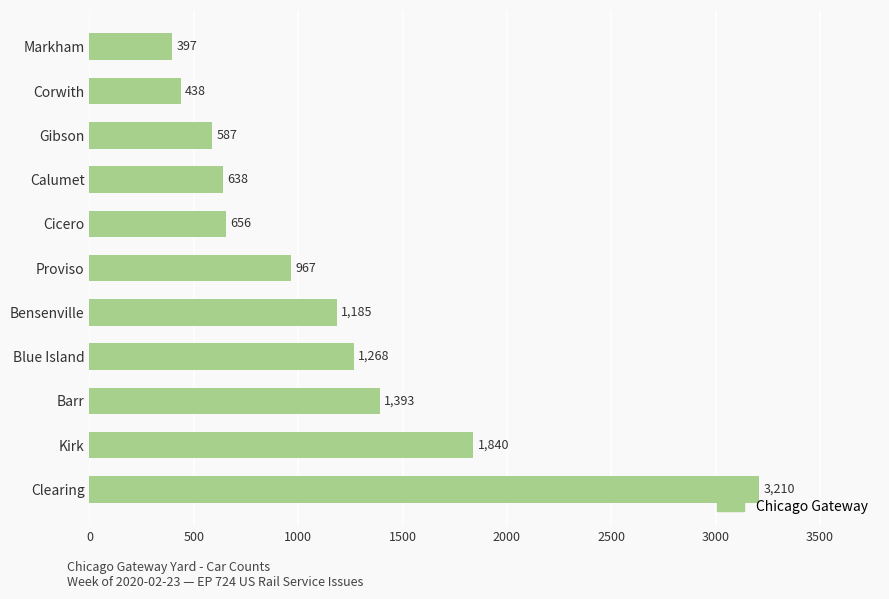

How many values are below 967?

5